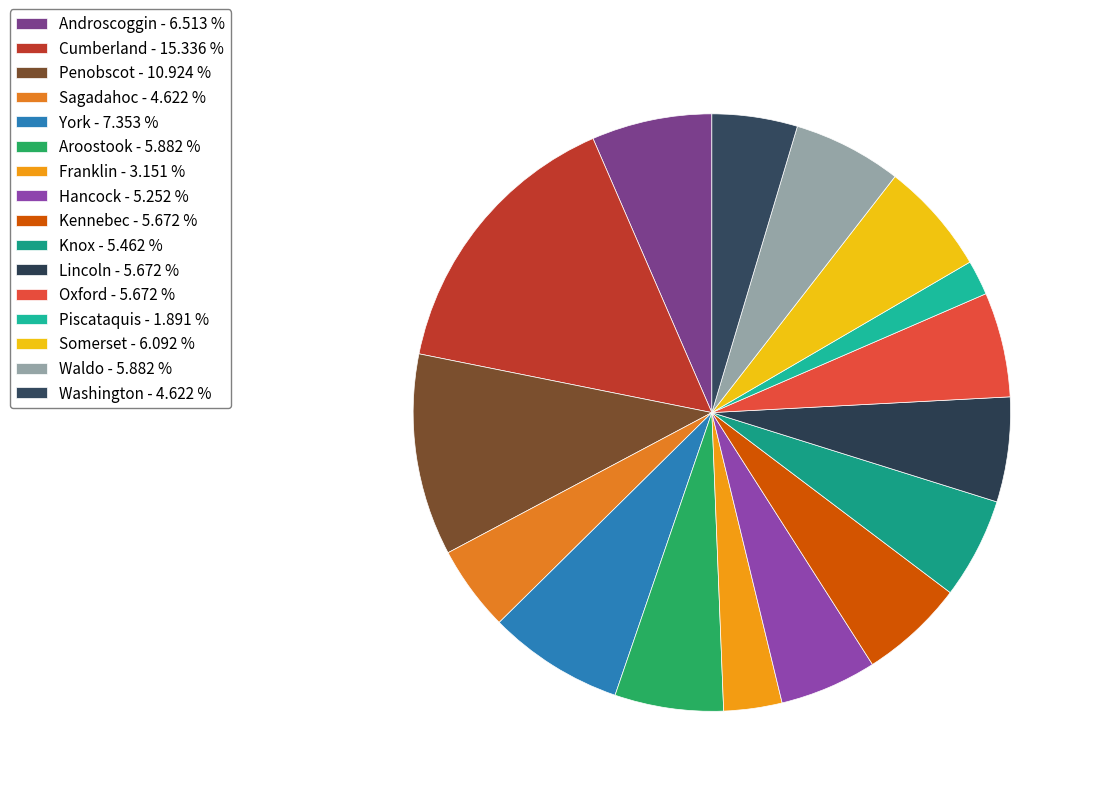

Between Kennebec and Aroostook, which is larger?

Aroostook